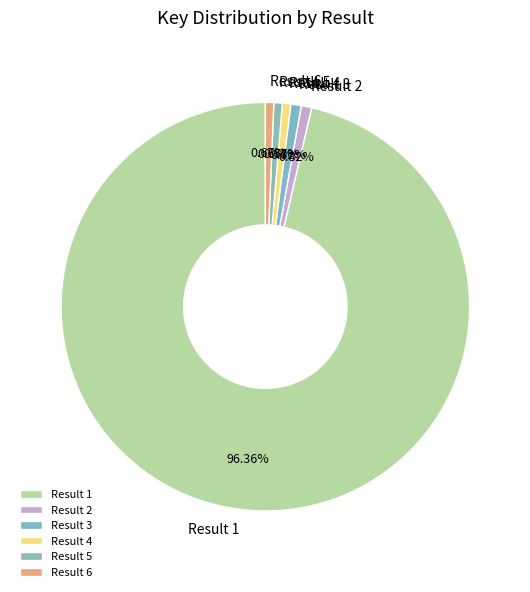

To the nearest percent, what is the average slice percentage?

17%